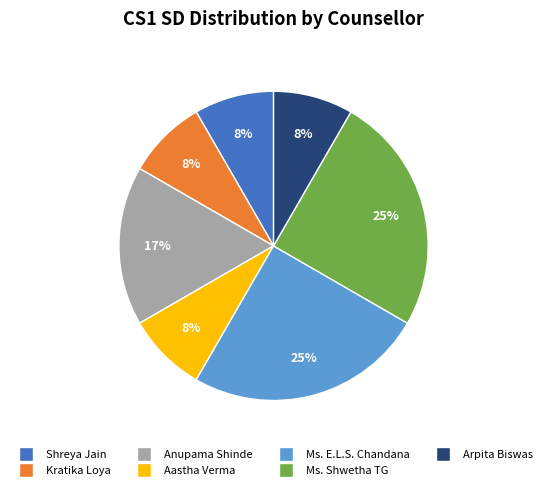

What percentage is the Arpita Biswas slice, to the nearest percent?

8%